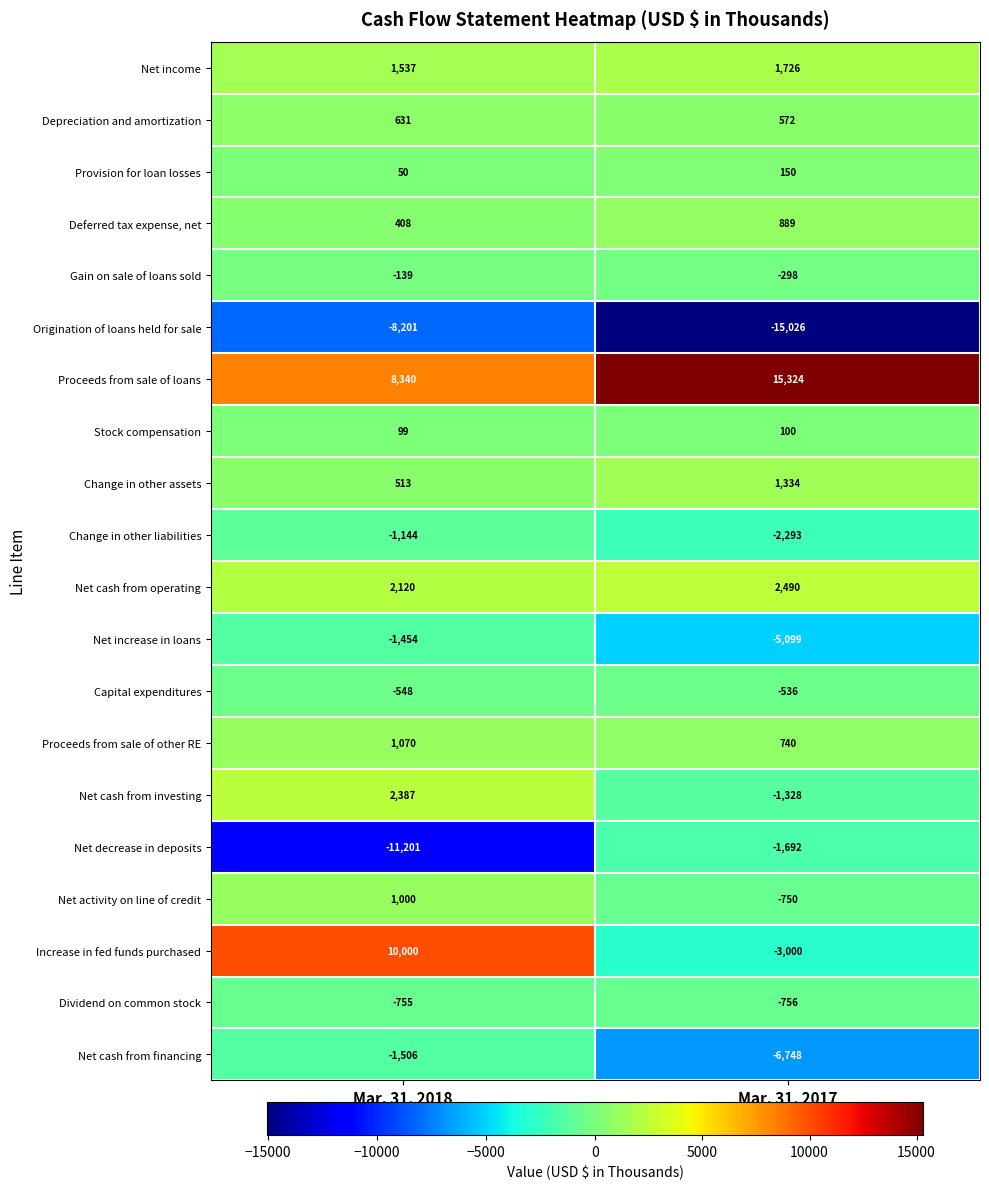

At which label is Capital expenditures closest to -542?

Mar. 31, 2018